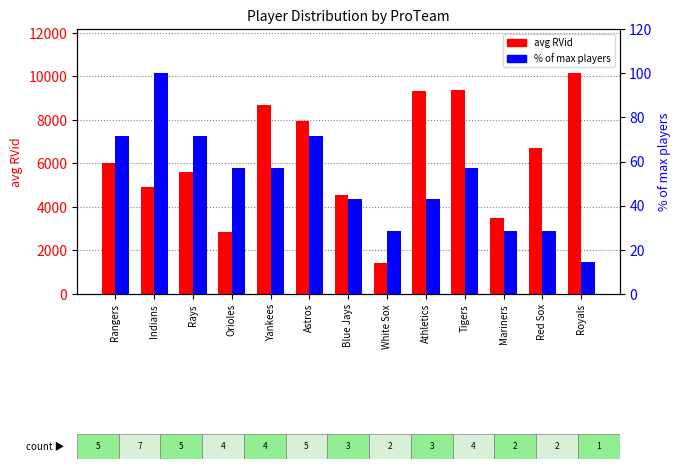

Read the avg RVid value at Red Sox.

6696.5